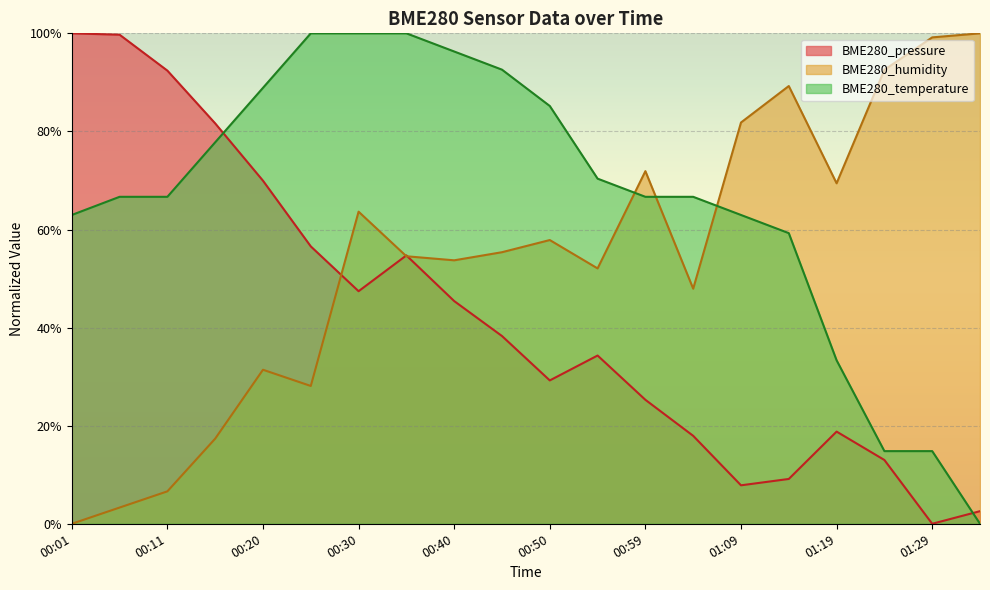

At which category is the sum across all series the highest?

00:30